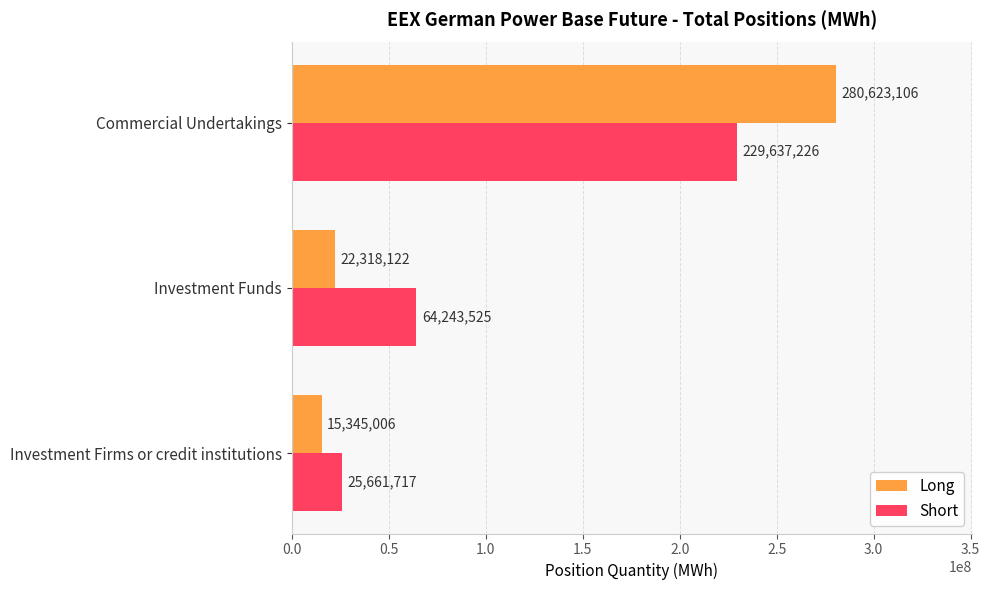

Is the value of Long at Investment Funds greater than the value of Short at Investment Funds?

No